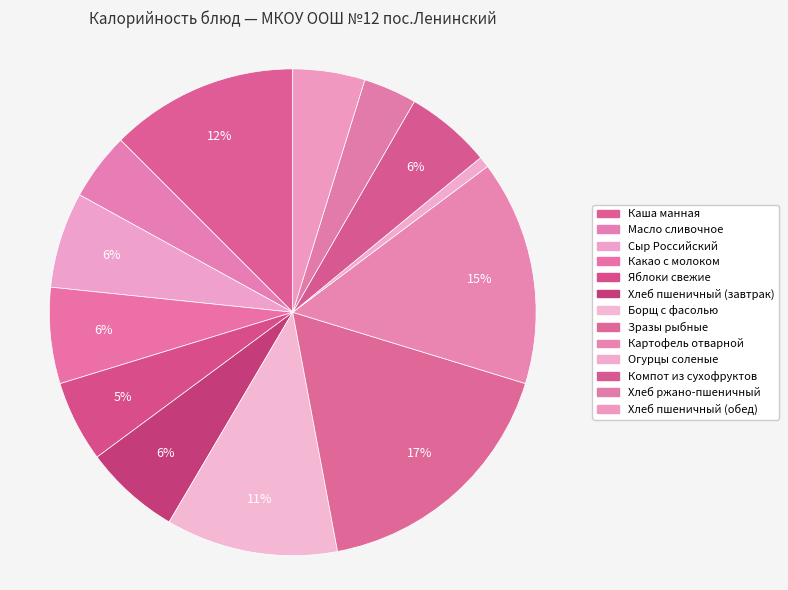

How many slices are in this pie chart?

13